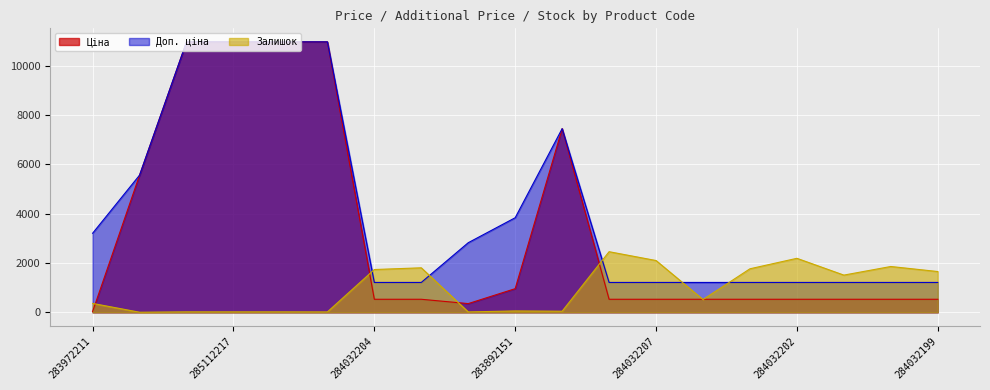

At how many categories does at least one series exceed 8287?

4